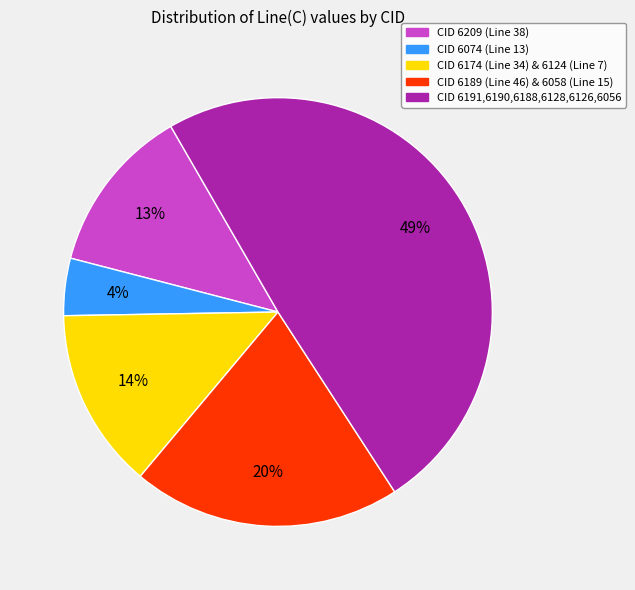

To the nearest percent, what is the average slice percentage?

20%